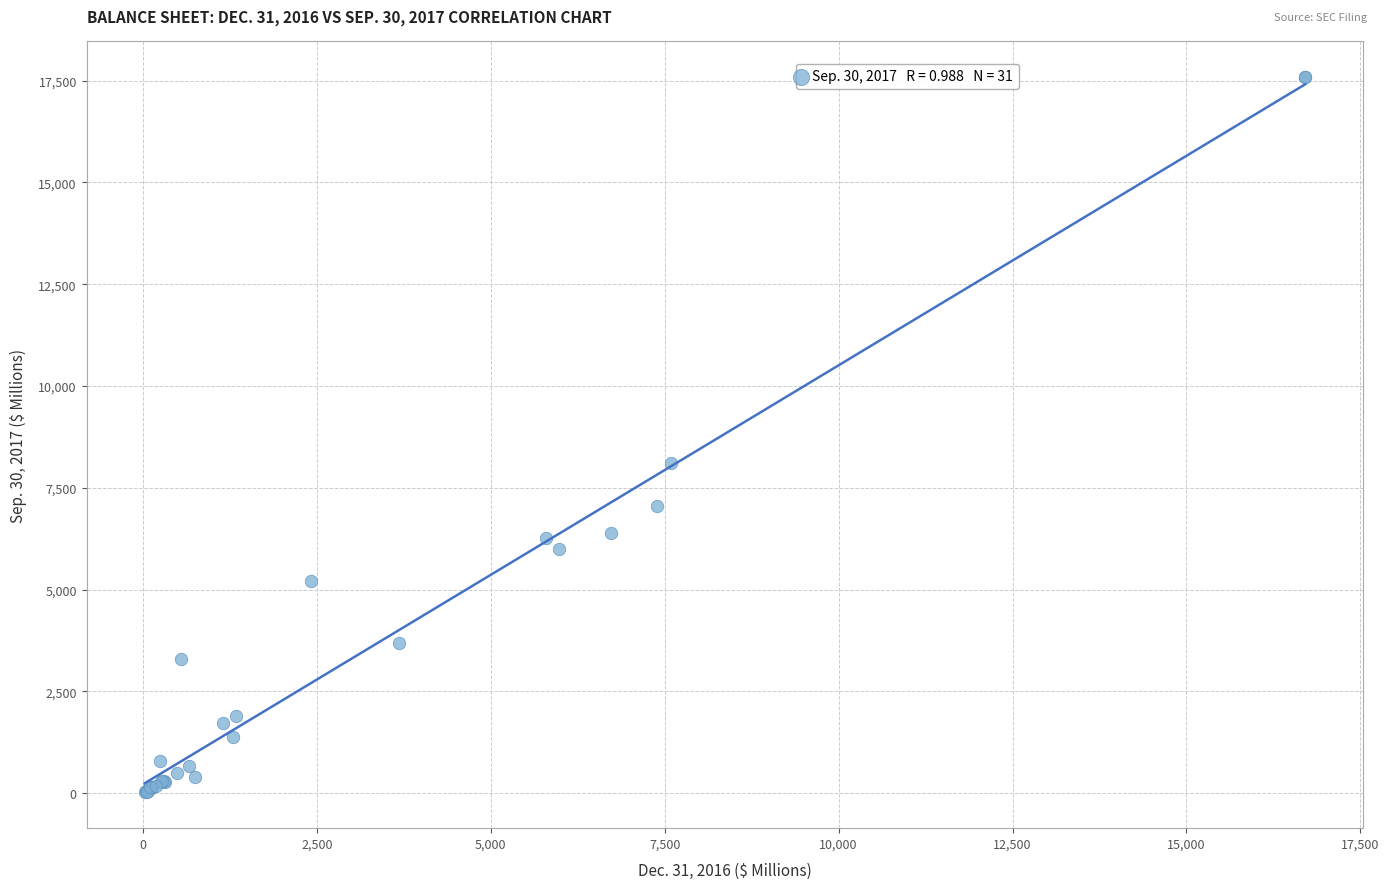

What Y value in the scatter plot is closest to 8807?

8101.2